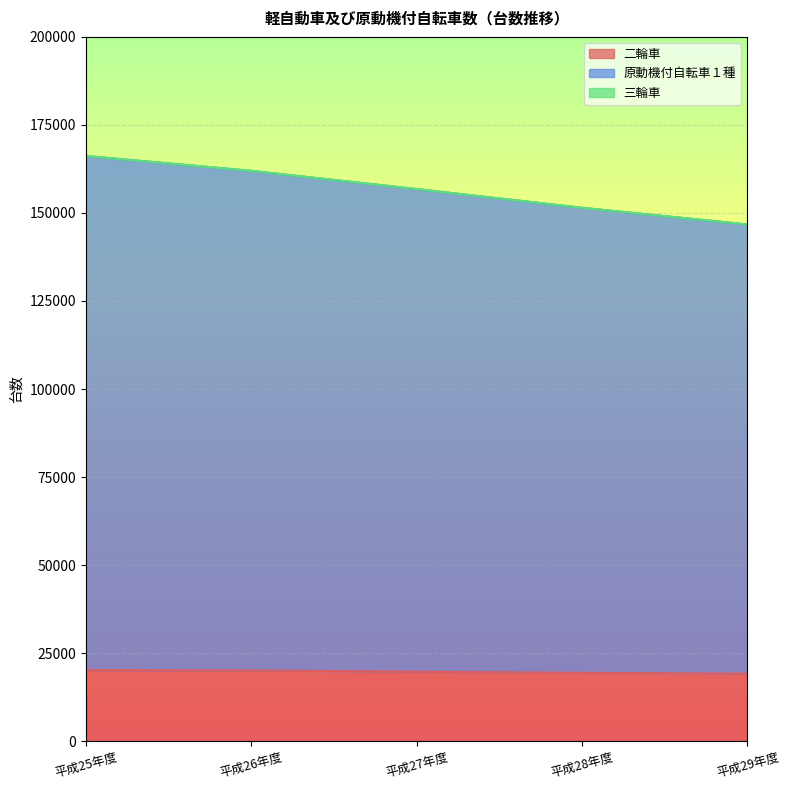

The value of 二輪車 at 平成26年度 is 20081. True or false?

True